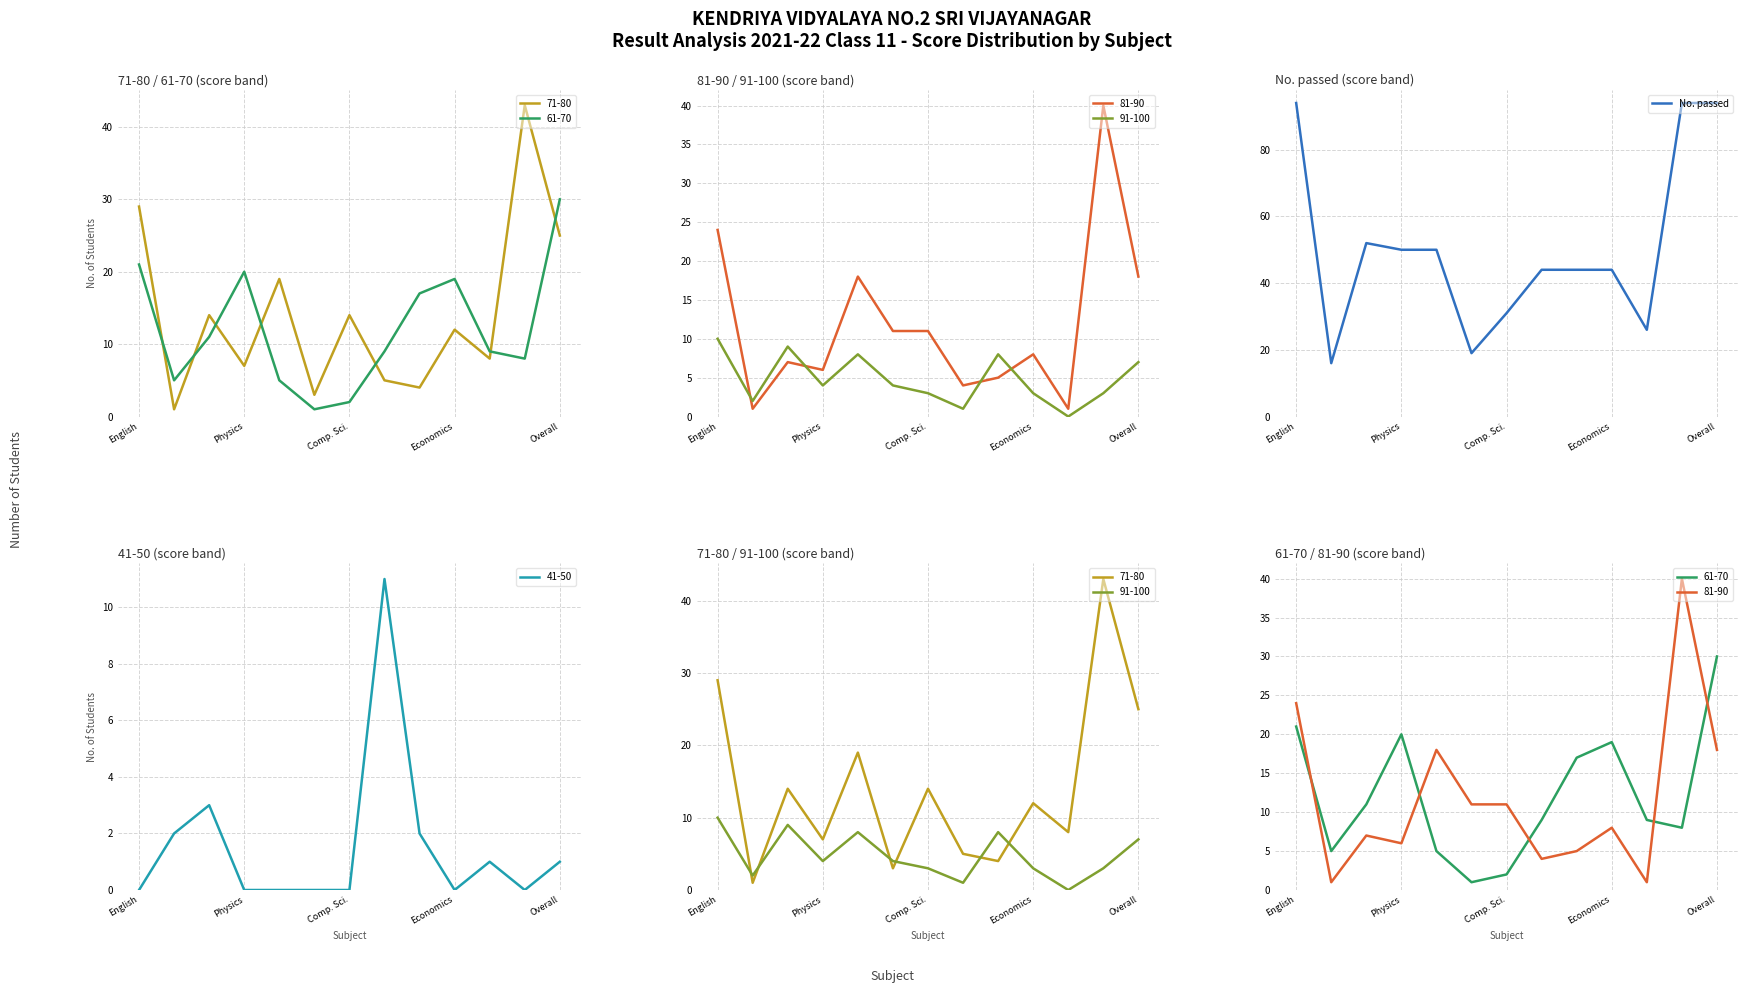

Read the No. passed value at Economics.

44